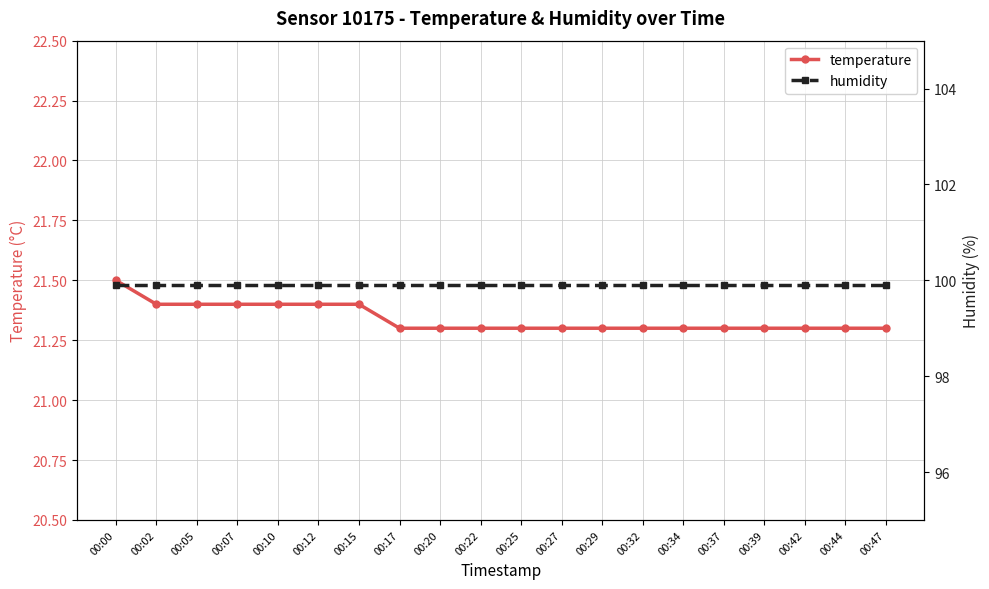

Reading left to right, transcribe all the data shown in this chart.

temperature: 21.5	21.4	21.4	21.4	21.4	21.4	21.4	21.3	21.3	21.3	21.3	21.3	21.3	21.3	21.3	21.3	21.3	21.3	21.3	21.3
humidity: 99.9	99.9	99.9	99.9	99.9	99.9	99.9	99.9	99.9	99.9	99.9	99.9	99.9	99.9	99.9	99.9	99.9	99.9	99.9	99.9